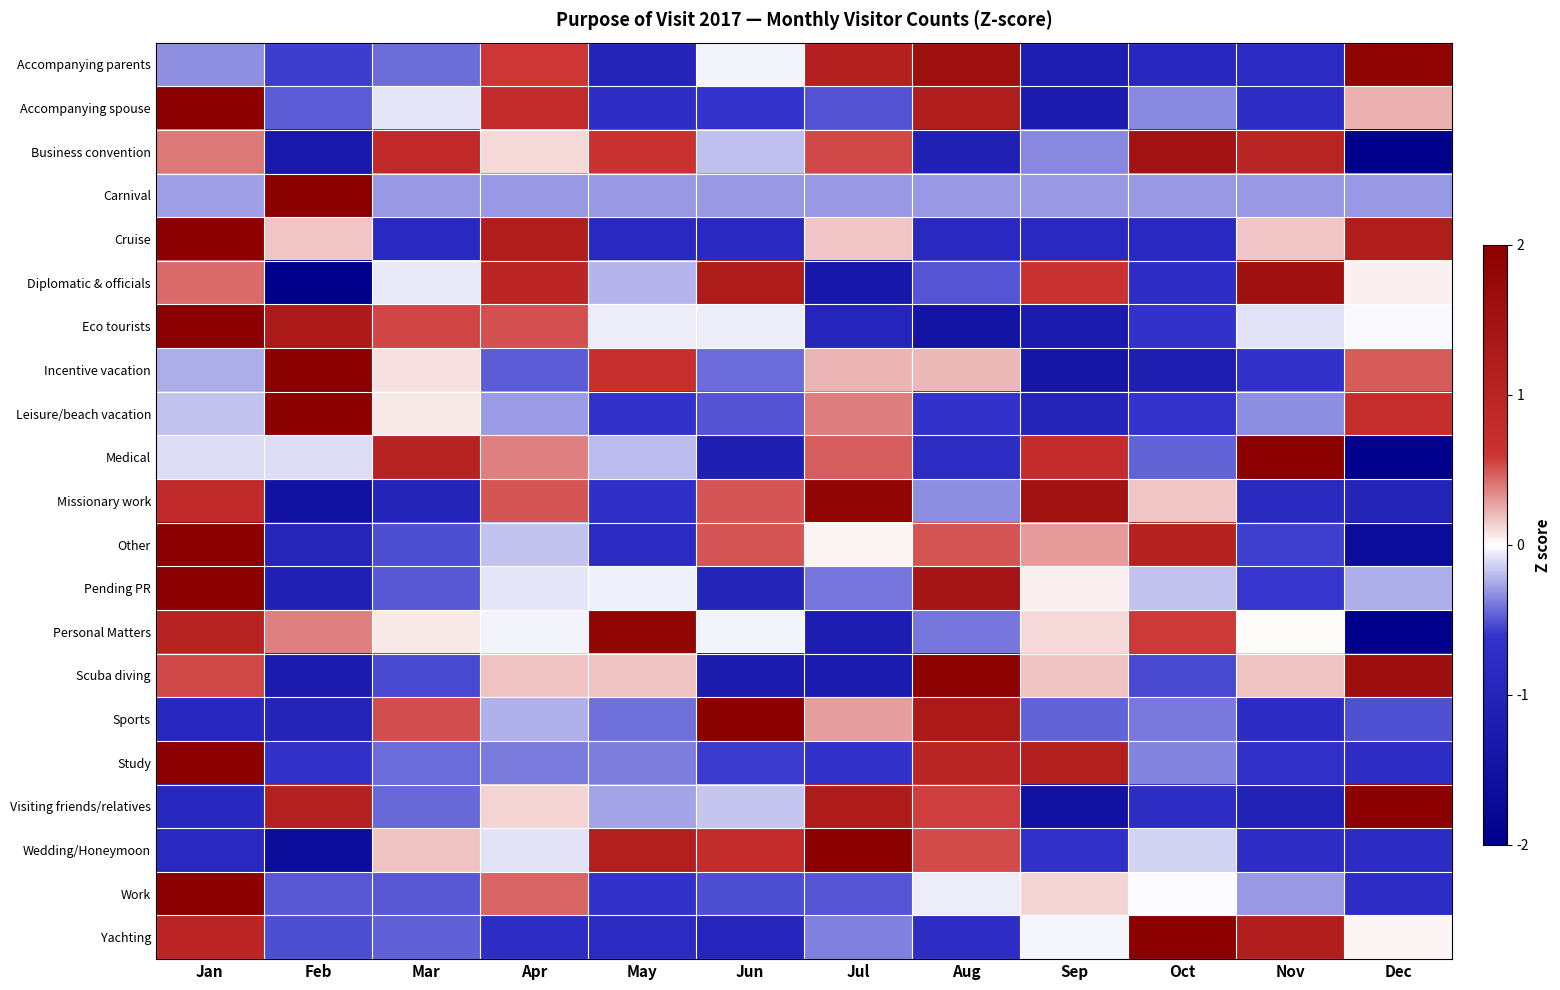

Reading left to right, list all the values displayed in this chart.

Accompanying parents: Jan=-0.3	Feb=-0.6	Mar=-0.4	Apr=0.6	May=-1.0	Jun=-0.0	Jul=1.1	Aug=1.6	Sep=-1.2	Oct=-0.9	Nov=-0.8	Dec=1.9
Accompanying spouse: Jan=2.0	Feb=-0.5	Mar=-0.1	Apr=0.8	May=-0.7	Jun=-0.6	Jul=-0.5	Aug=1.2	Sep=-1.2	Oct=-0.3	Nov=-0.8	Dec=0.2
Business convention: Jan=0.4	Feb=-1.3	Mar=0.9	Apr=0.1	May=0.6	Jun=-0.2	Jul=0.5	Aug=-1.1	Sep=-0.3	Oct=1.5	Nov=1.0	Dec=-2.0
Carnival: Jan=-0.3	Feb=2.0	Mar=-0.3	Apr=-0.3	May=-0.3	Jun=-0.3	Jul=-0.3	Aug=-0.3	Sep=-0.3	Oct=-0.3	Nov=-0.3	Dec=-0.3
Cruise: Jan=2.0	Feb=0.2	Mar=-0.8	Apr=1.2	May=-0.8	Jun=-0.8	Jul=0.2	Aug=-0.8	Sep=-0.8	Oct=-0.8	Nov=0.2	Dec=1.2
Diplomatic & officials: Jan=0.4	Feb=-2.0	Mar=-0.1	Apr=1.0	May=-0.2	Jun=1.2	Jul=-1.3	Aug=-0.5	Sep=0.6	Oct=-0.7	Nov=1.5	Dec=0.0
Eco tourists: Jan=2.0	Feb=1.3	Mar=0.5	Apr=0.5	May=-0.1	Jun=-0.1	Jul=-1.0	Aug=-1.5	Sep=-1.3	Oct=-0.6	Nov=-0.1	Dec=-0.0
Incentive vacation: Jan=-0.2	Feb=2.0	Mar=0.1	Apr=-0.5	May=0.7	Jun=-0.4	Jul=0.2	Aug=0.2	Sep=-1.4	Oct=-1.2	Nov=-0.6	Dec=0.5
Leisure/beach vacation: Jan=-0.2	Feb=2.0	Mar=0.1	Apr=-0.3	May=-0.6	Jun=-0.5	Jul=0.4	Aug=-0.6	Sep=-1.0	Oct=-0.6	Nov=-0.3	Dec=0.7
Medical: Jan=-0.1	Feb=-0.1	Mar=1.0	Apr=0.4	May=-0.2	Jun=-1.1	Jul=0.5	Aug=-0.8	Sep=0.8	Oct=-0.5	Nov=2.0	Dec=-1.9
Missionary work: Jan=0.8	Feb=-1.5	Mar=-1.0	Apr=0.5	May=-0.7	Jun=0.5	Jul=1.8	Aug=-0.3	Sep=1.5	Oct=0.2	Nov=-0.8	Dec=-1.0
Other: Jan=2.0	Feb=-1.0	Mar=-0.5	Apr=-0.2	May=-0.8	Jun=0.5	Jul=0.0	Aug=0.5	Sep=0.3	Oct=1.1	Nov=-0.6	Dec=-1.7
Pending PR: Jan=2.0	Feb=-1.1	Mar=-0.5	Apr=-0.1	May=-0.0	Jun=-1.0	Jul=-0.4	Aug=1.4	Sep=0.0	Oct=-0.2	Nov=-0.6	Dec=-0.2
Personal Matters: Jan=1.0	Feb=0.4	Mar=0.1	Apr=-0.0	May=1.8	Jun=-0.0	Jul=-1.2	Aug=-0.4	Sep=0.1	Oct=0.6	Nov=0.0	Dec=-2.0
Scuba diving: Jan=0.5	Feb=-1.2	Mar=-0.5	Apr=0.2	May=0.2	Jun=-1.2	Jul=-1.2	Aug=2.0	Sep=0.2	Oct=-0.5	Nov=0.2	Dec=1.6
Sports: Jan=-0.9	Feb=-1.0	Mar=0.5	Apr=-0.2	May=-0.4	Jun=2.0	Jul=0.3	Aug=1.3	Sep=-0.5	Oct=-0.4	Nov=-0.8	Dec=-0.5
Study: Jan=2.0	Feb=-0.6	Mar=-0.4	Apr=-0.4	May=-0.4	Jun=-0.6	Jul=-0.6	Aug=1.0	Sep=1.1	Oct=-0.4	Nov=-0.6	Dec=-0.7
Visiting friends/relatives: Jan=-0.9	Feb=1.1	Mar=-0.4	Apr=0.1	May=-0.3	Jun=-0.2	Jul=1.2	Aug=0.6	Sep=-1.5	Oct=-0.7	Nov=-1.1	Dec=2.0
Wedding/Honeymoon: Jan=-0.9	Feb=-1.6	Mar=0.2	Apr=-0.1	May=1.1	Jun=0.8	Jul=2.0	Aug=0.5	Sep=-0.6	Oct=-0.1	Nov=-0.7	Dec=-0.8
Work: Jan=2.0	Feb=-0.5	Mar=-0.5	Apr=0.4	May=-0.6	Jun=-0.5	Jul=-0.5	Aug=-0.1	Sep=0.1	Oct=-0.0	Nov=-0.3	Dec=-0.7
Yachting: Jan=1.0	Feb=-0.5	Mar=-0.5	Apr=-0.8	May=-0.8	Jun=-1.0	Jul=-0.4	Aug=-0.8	Sep=-0.0	Oct=2.0	Nov=1.2	Dec=0.0